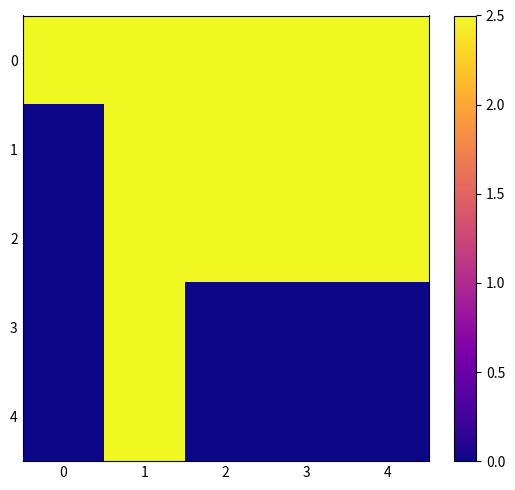

Reading left to right, transcribe all the data shown in this chart.

0: 0=2.5	1=2.5	2=2.5	3=2.5	4=2.5
1: 0=0.0	1=2.5	2=2.5	3=2.5	4=2.5
2: 0=0.0	1=2.5	2=2.5	3=2.5	4=2.5
3: 0=0.0	1=2.5	2=0.0	3=0.0	4=0.0
4: 0=0.0	1=2.5	2=0.0	3=0.0	4=0.0